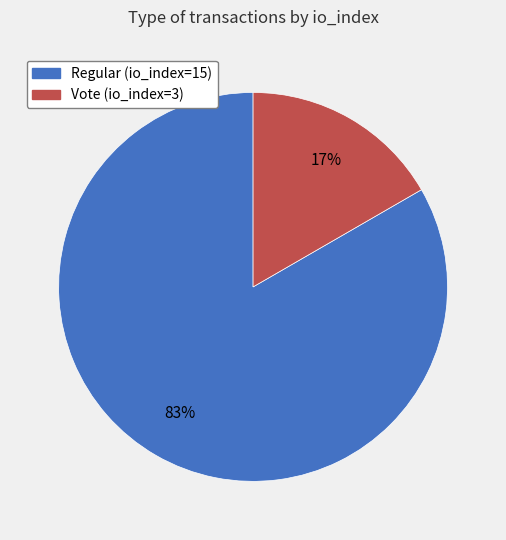

To the nearest percent, what percentage of the pie is Regular (io_index=15)?

83%